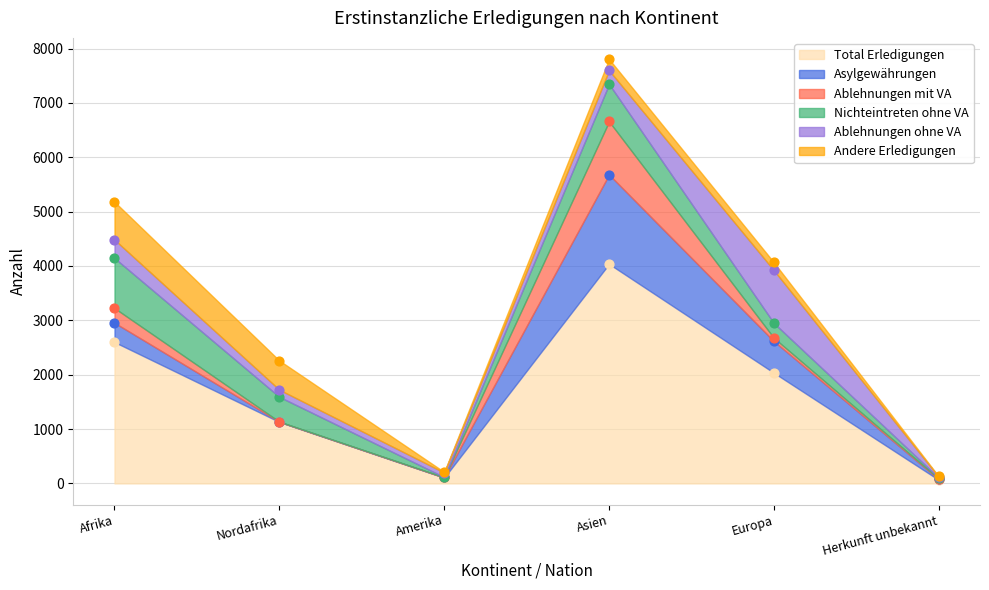

Is the value of Ablehnungen ohne VA at Nordafrika greater than the value of Total Erledigungen at Nordafrika?

No